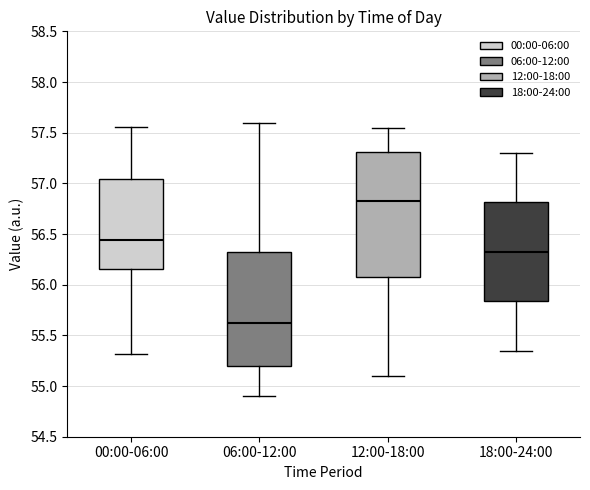

Reading left to right, transcribe this box plot: for each box, give where its median line is, the range the box spans, and where its two whiskers end, as read against the y-axis. The values are not printed on the chart, so give them approximately, as read against the axis.

00:00-06:00: median 56.45, box 56.15 to 57.05, whiskers 55.30 to 57.55
06:00-12:00: median 55.65, box 55.20 to 56.35, whiskers 54.90 to 57.60
12:00-18:00: median 56.85, box 56.10 to 57.30, whiskers 55.10 to 57.55
18:00-24:00: median 56.35, box 55.85 to 56.80, whiskers 55.35 to 57.30